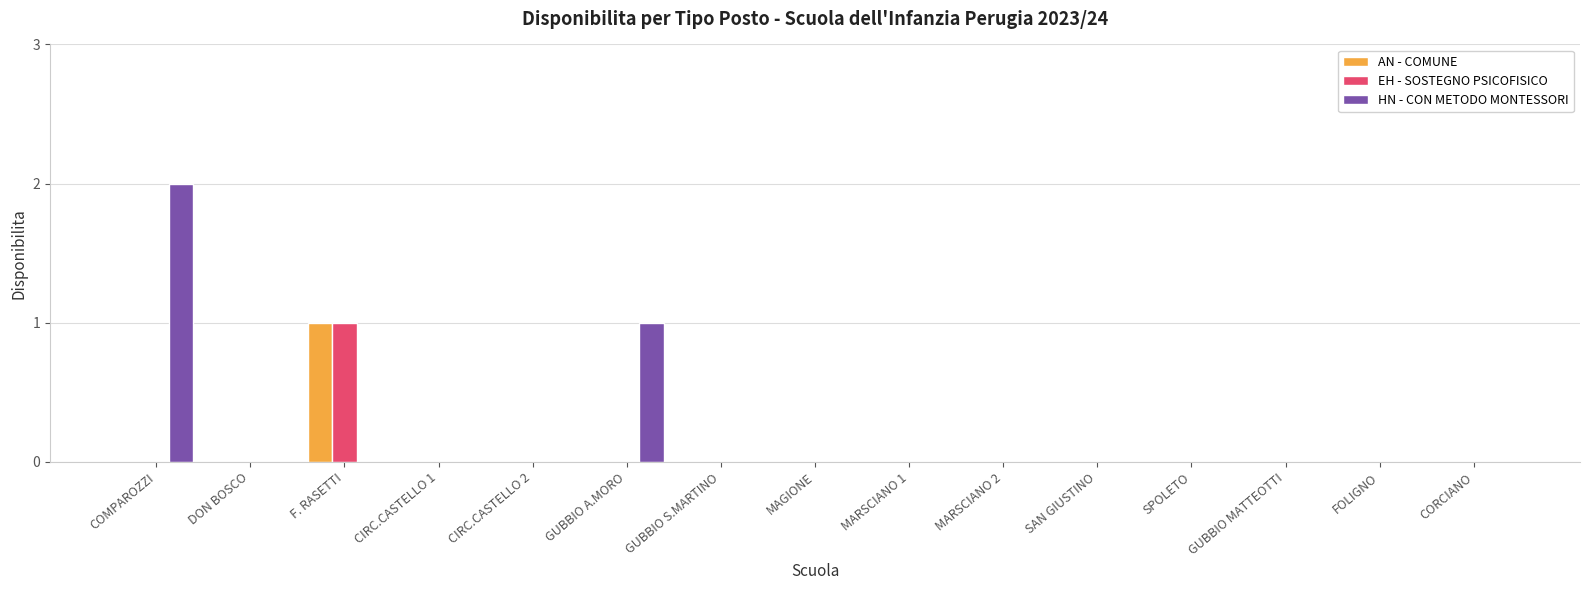

What is the difference between the EH - SOSTEGNO PSICOFISICO values at F. RASETTI and MARSCIANO 2?

1